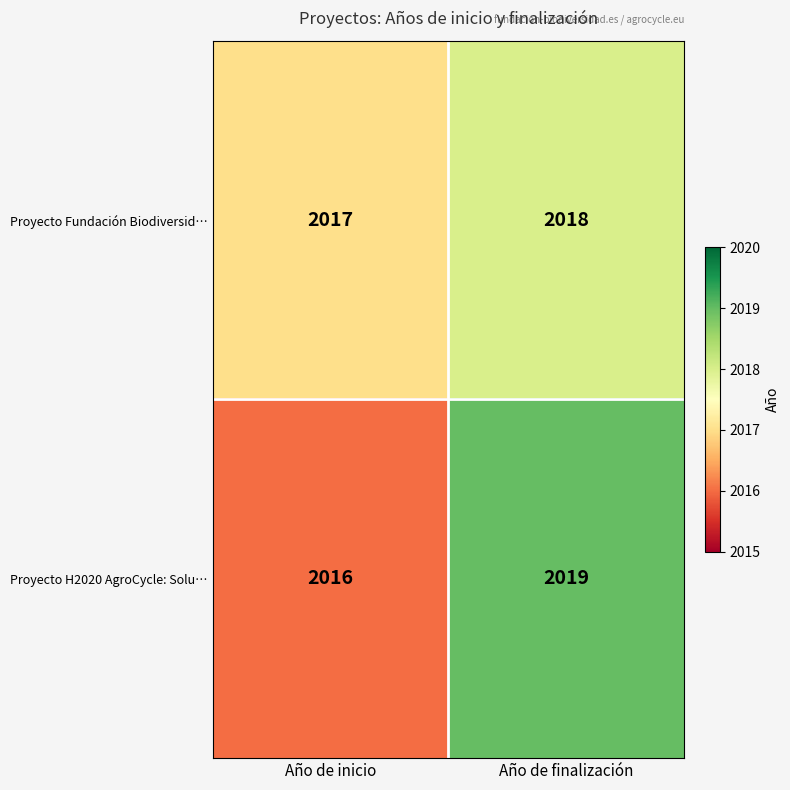

What is the greatest value displayed?

2019